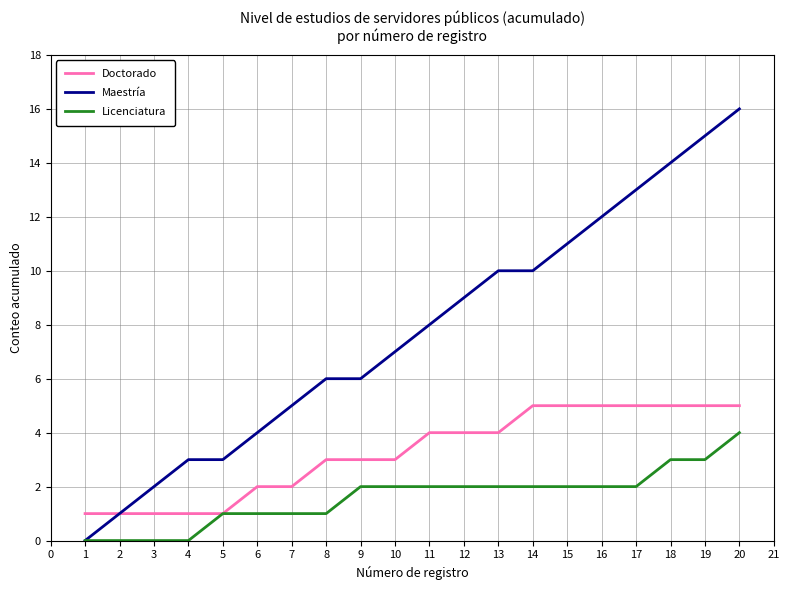

The Licenciatura series shows 0 at 4. True or false?

True